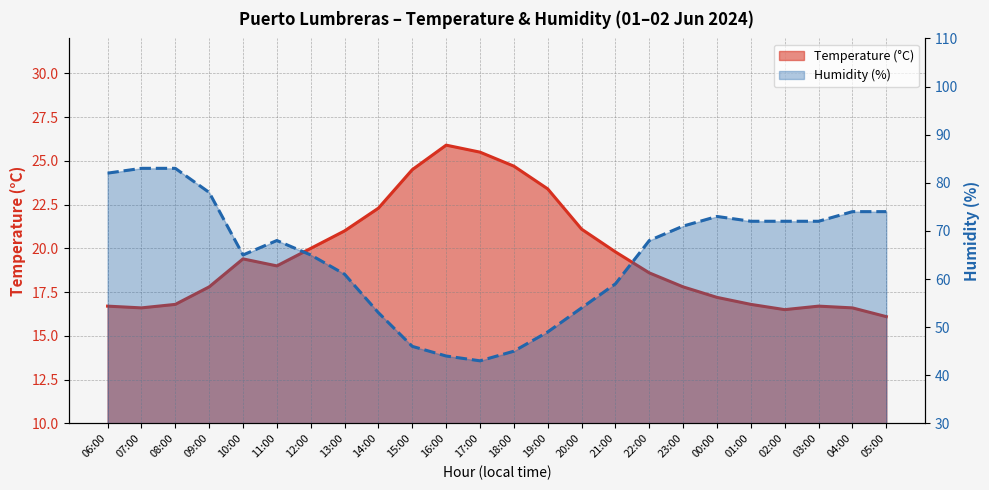

What is the lowest value of the Temperature (°C) series?

16.1